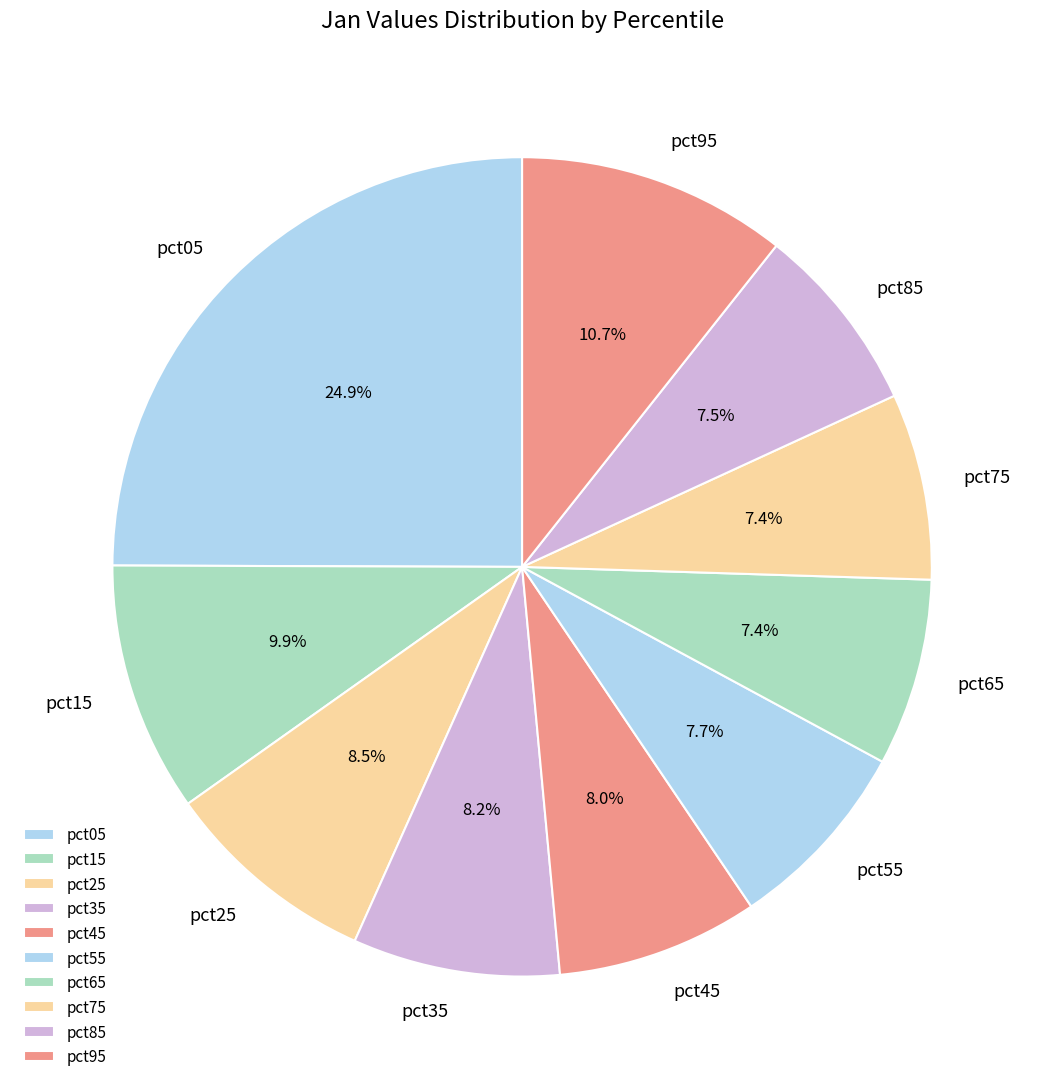

To the nearest percent, what portion does pct05 represent?

25%